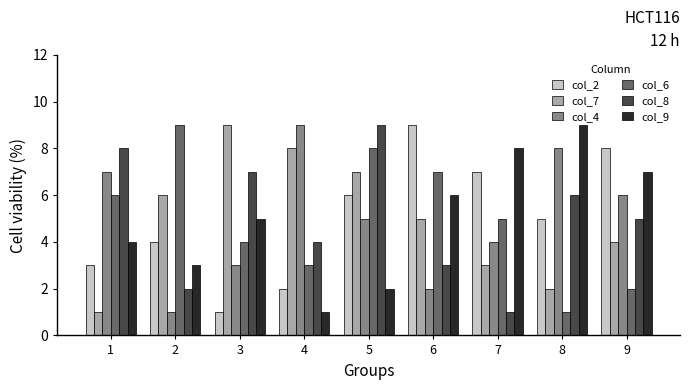

What is the difference between the col_4 values at 9 and 8?

2